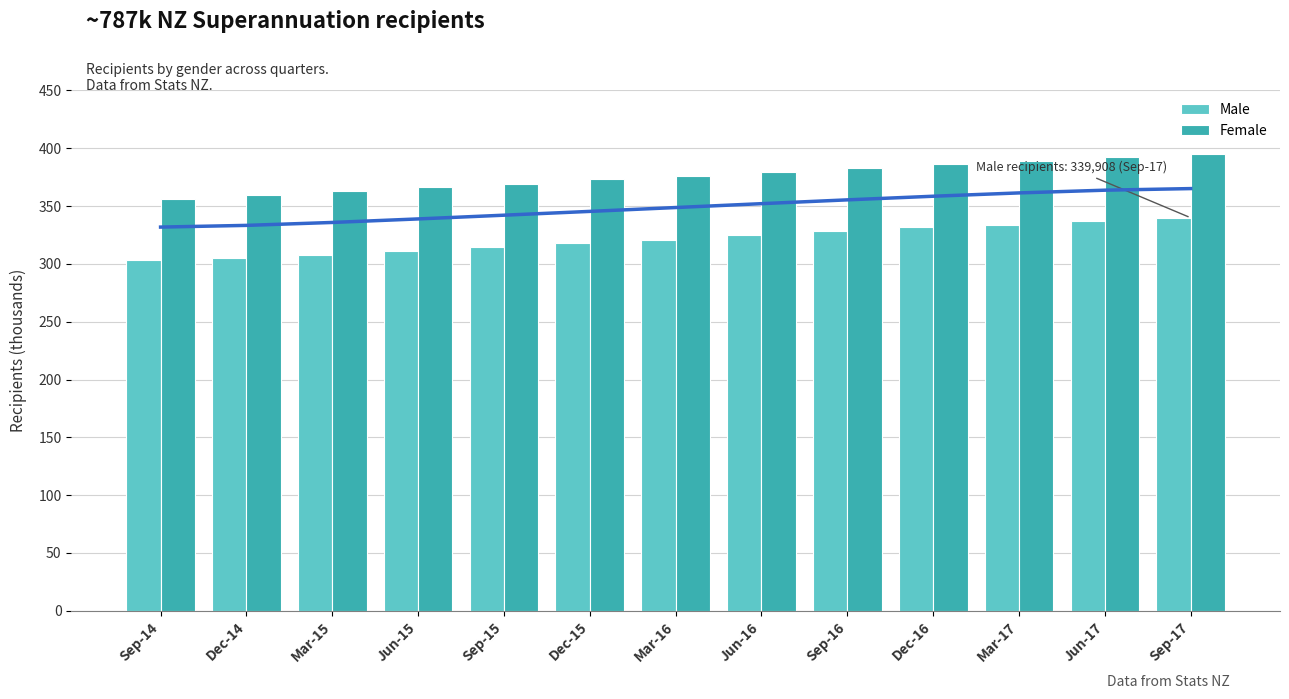

How many values in the Male series exceed 320958?

6